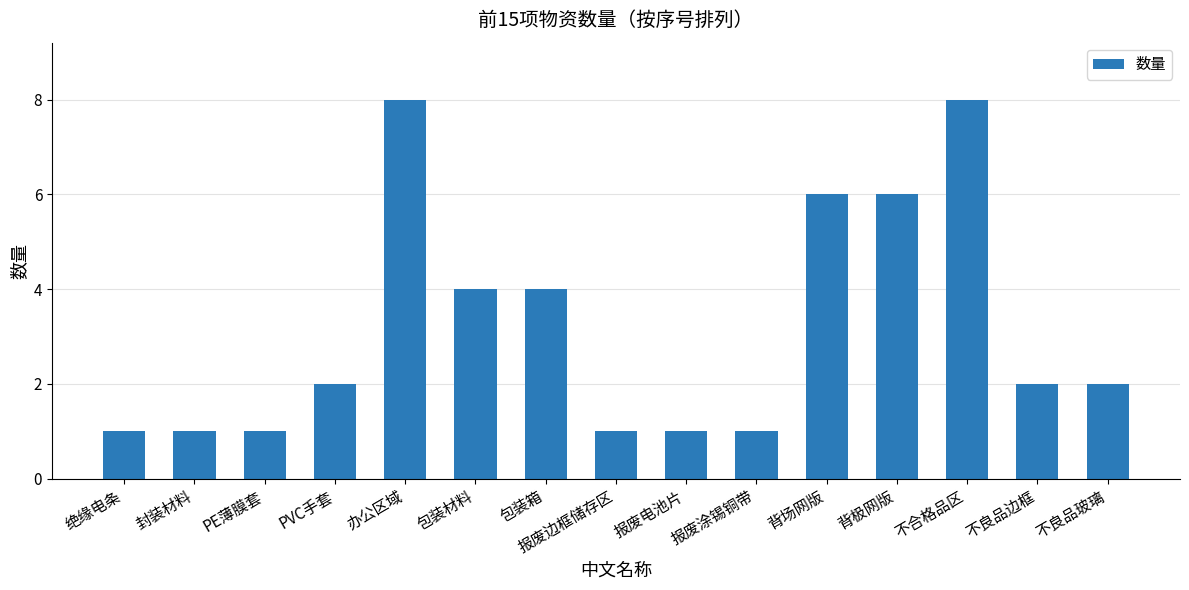

Reading left to right, transcribe all the data shown in this chart.

1	1	1	2	8	4	4	1	1	1	6	6	8	2	2